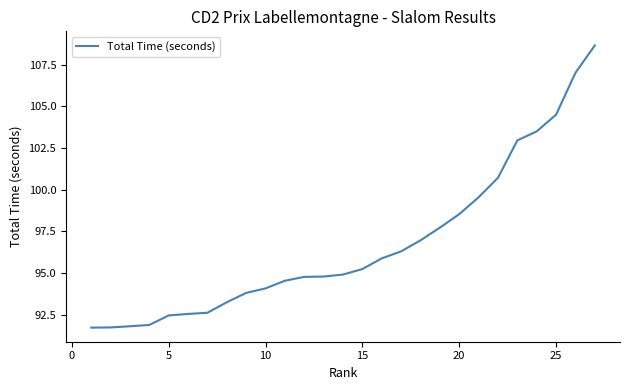

What is the sum of all values?

2612.7